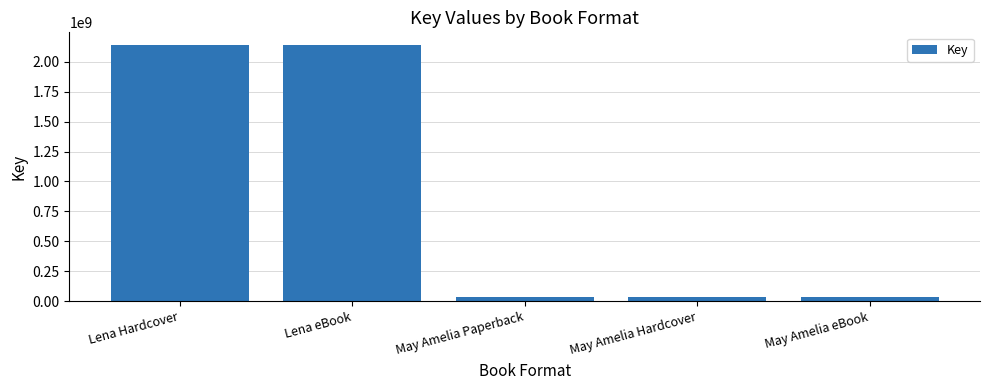

What position from the right is Lena Hardcover?

5